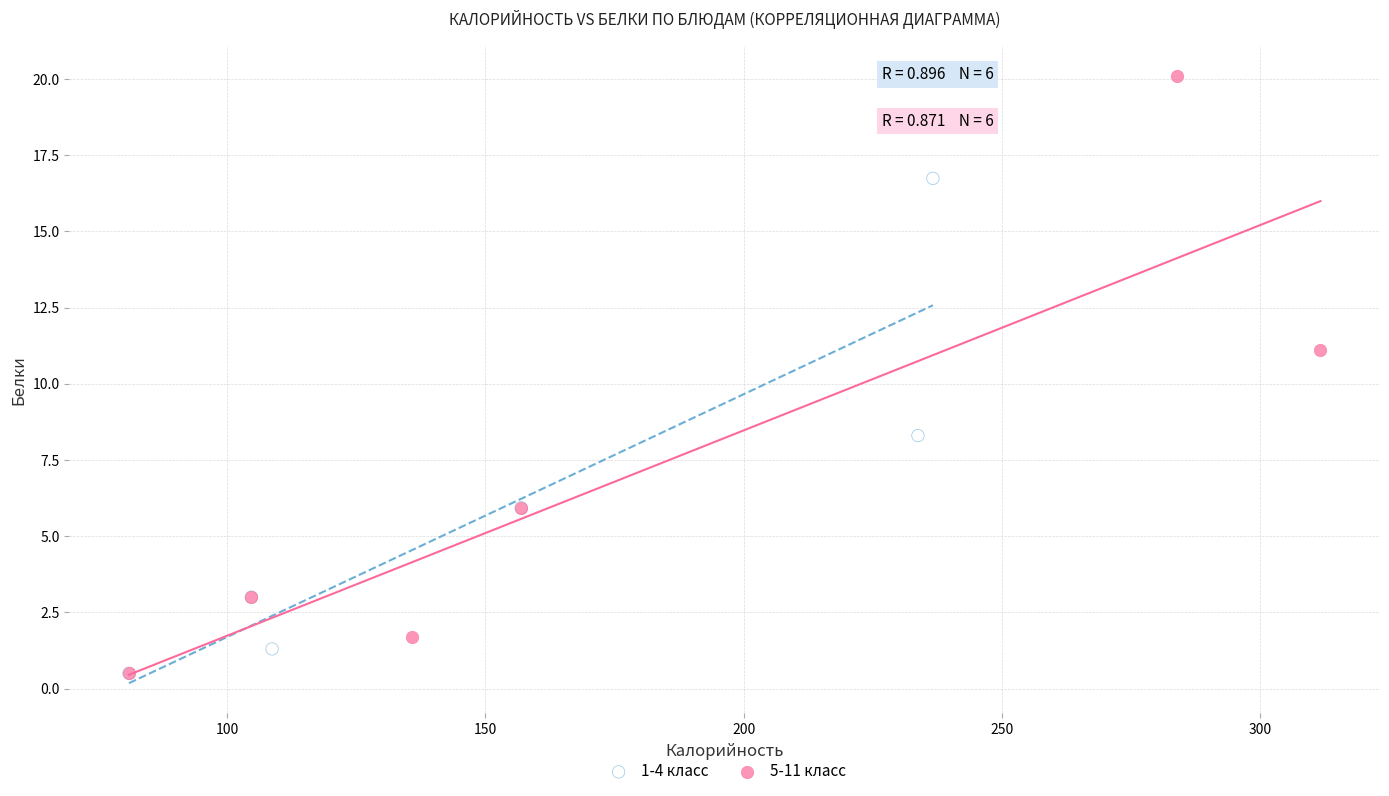

Which series reaches the maximum Y coordinate?

5-11 класс